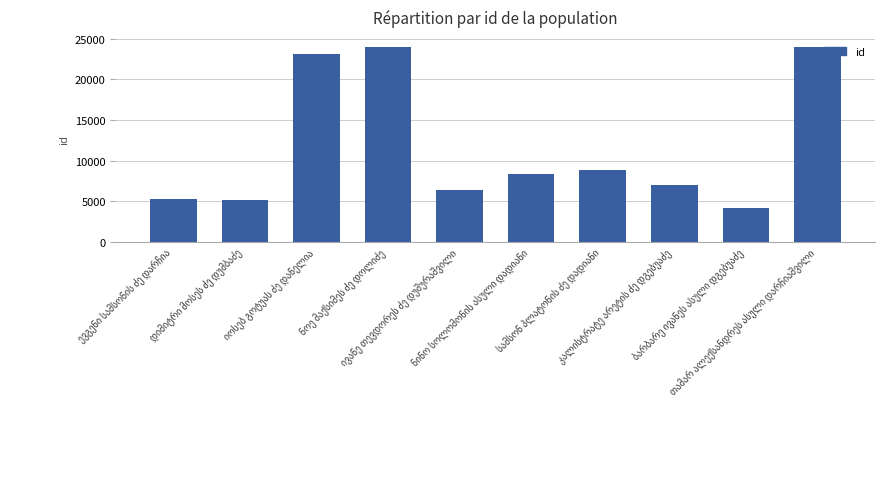

What is the minimum value shown in the chart?

4202